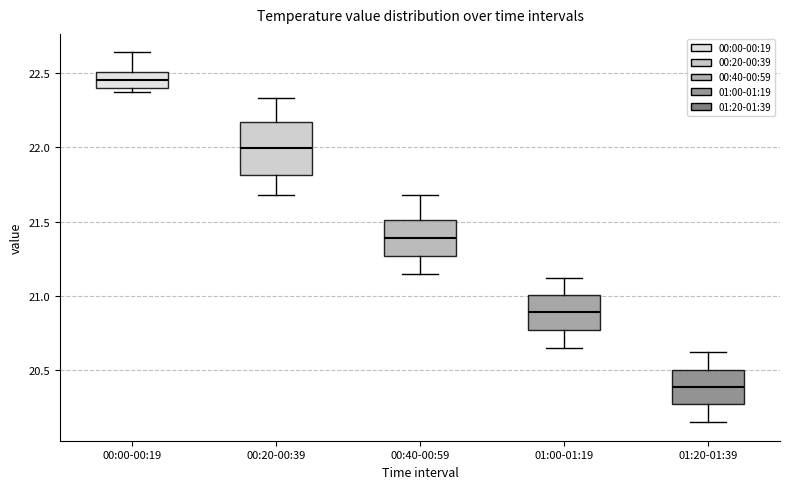

Where does the lower whisker of the box for 00:20-00:39 end on the y-axis? The values are not printed on the chart, so give them approximately, as read against the axis.

21.70